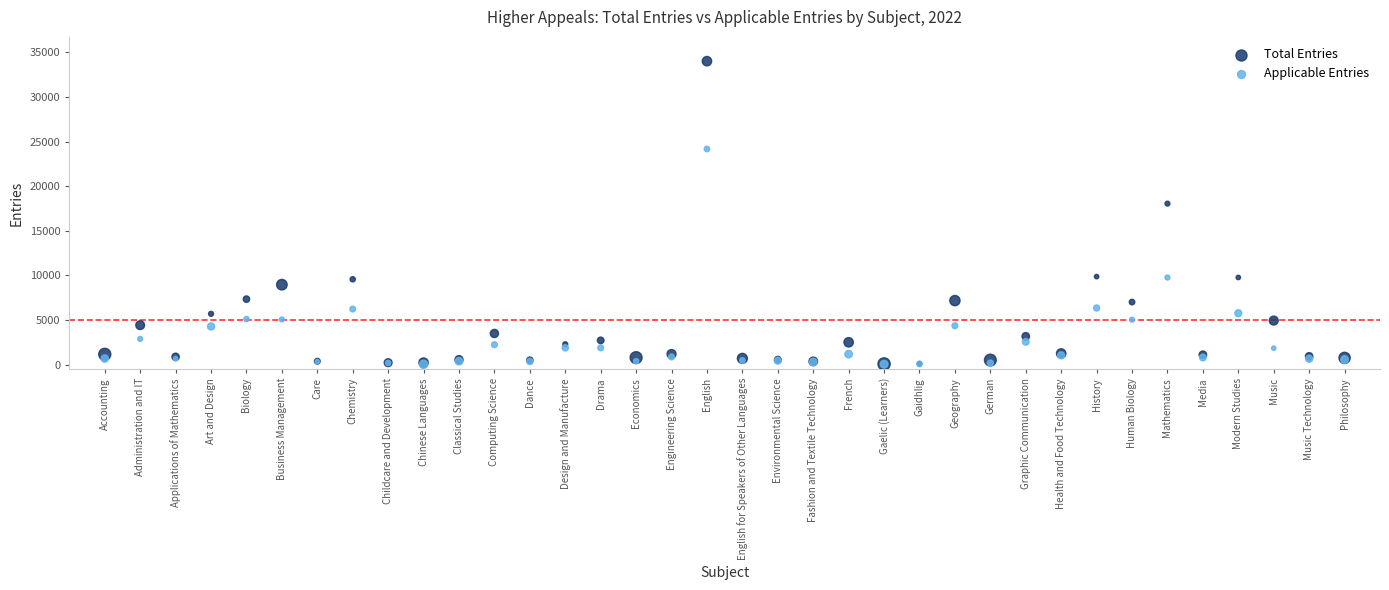

In the Total Entries series, what Y value is closest to 17047?

18050